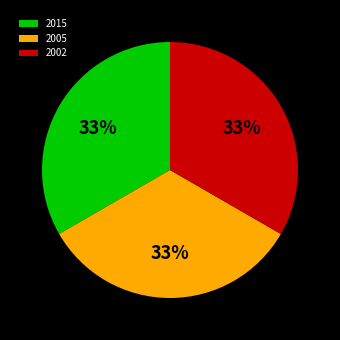

Does any single category account for the majority?

No